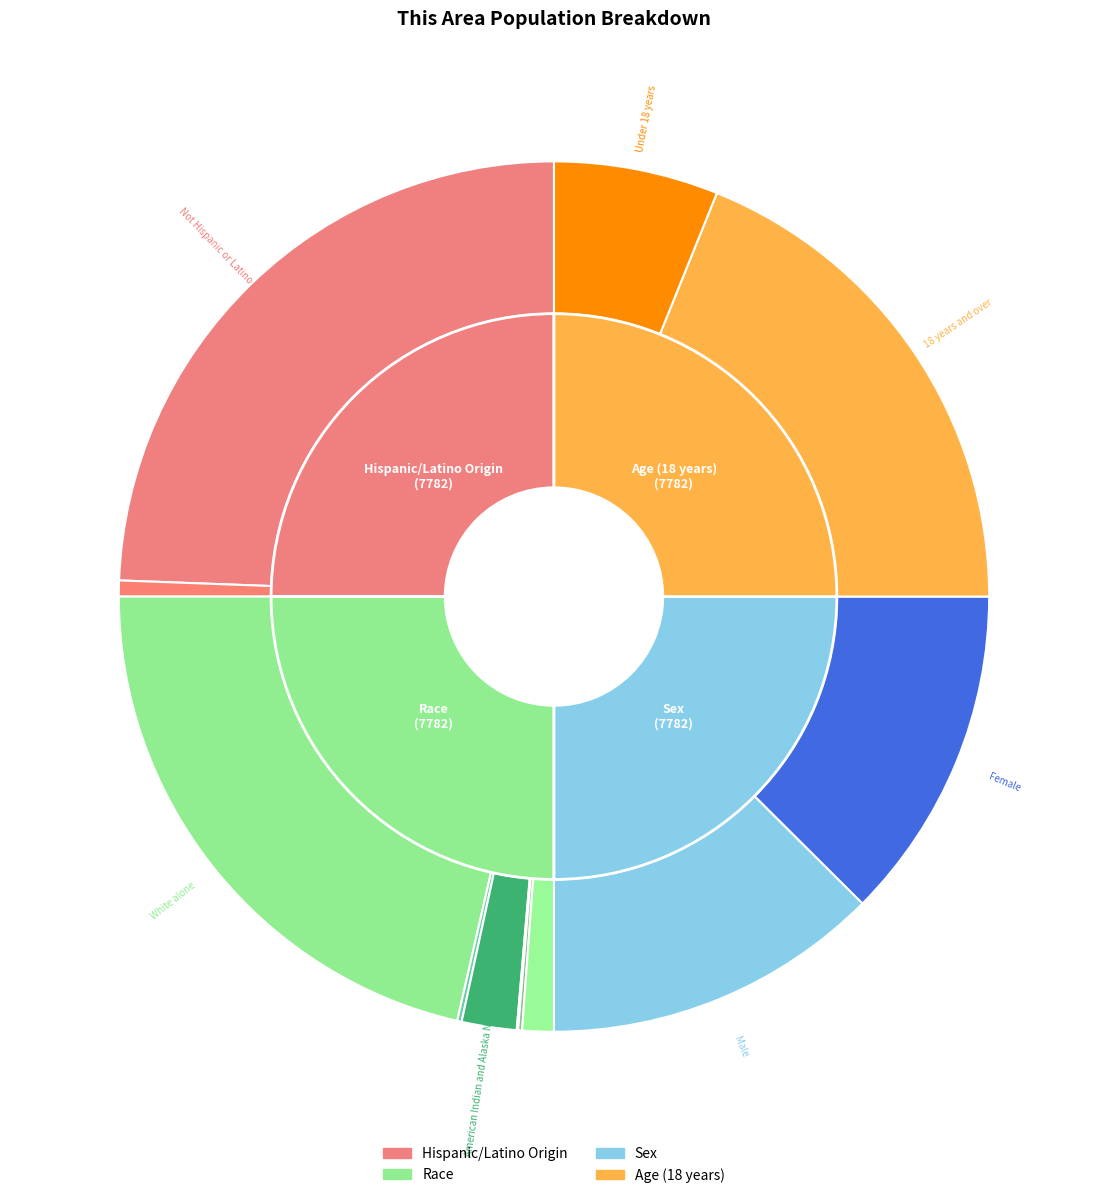

To the nearest percent, what is the average slice percentage?

8%